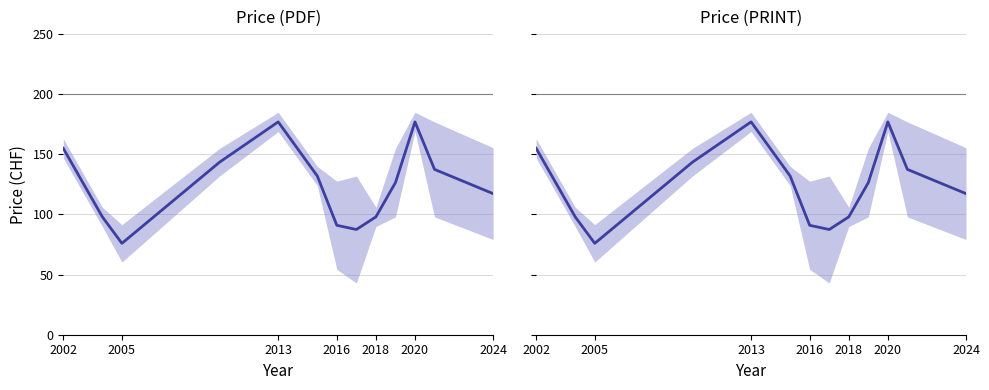

What is the label of the 6th point from the left?

2020